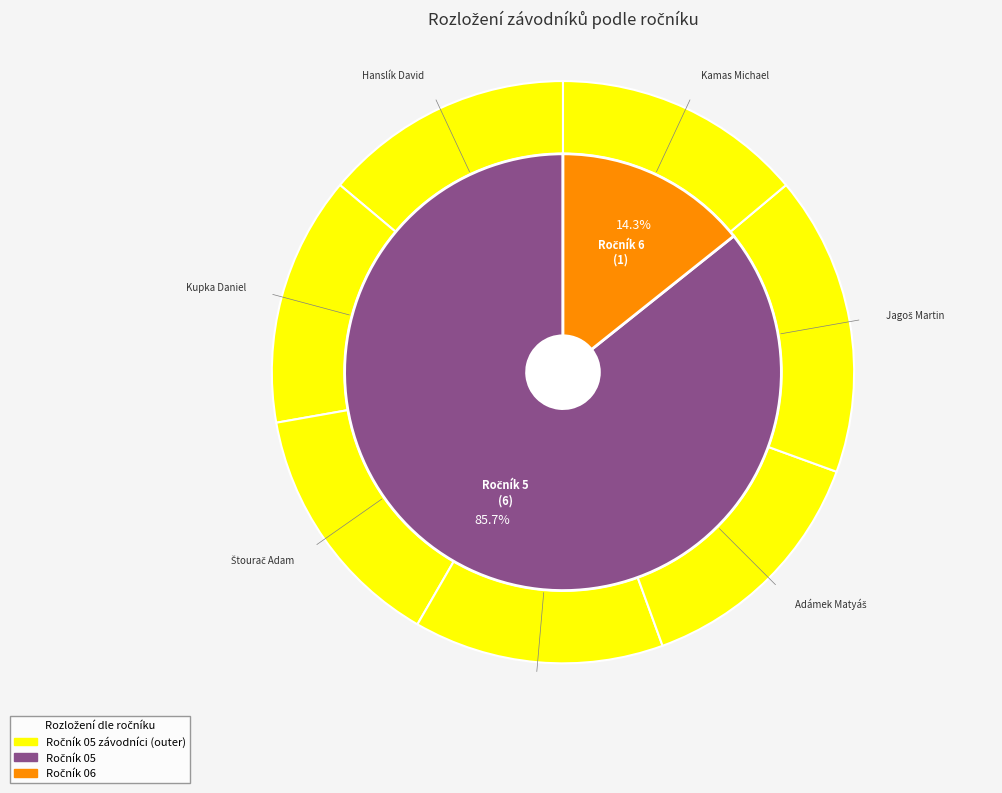

Rank the categories by value from highest to lowest.

Jagoš Martin, Hanslík David, Kupka Daniel, Štourač Adam, Malota Jiří, Adámek Matyáš, Kamas Michael